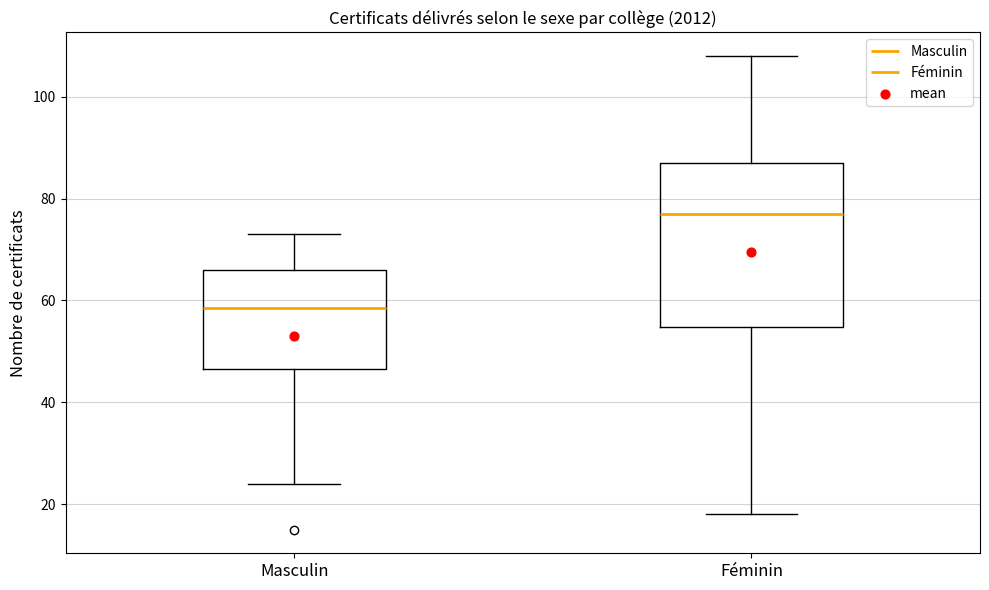

Where is the upper edge of the box for Masculin on the y-axis? The values are not printed on the chart, so give them approximately, as read against the axis.

66